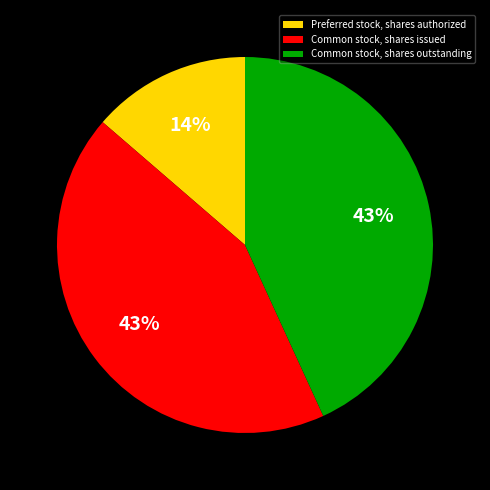

True or false: Preferred stock, shares authorized accounts for 14% of the total.

True